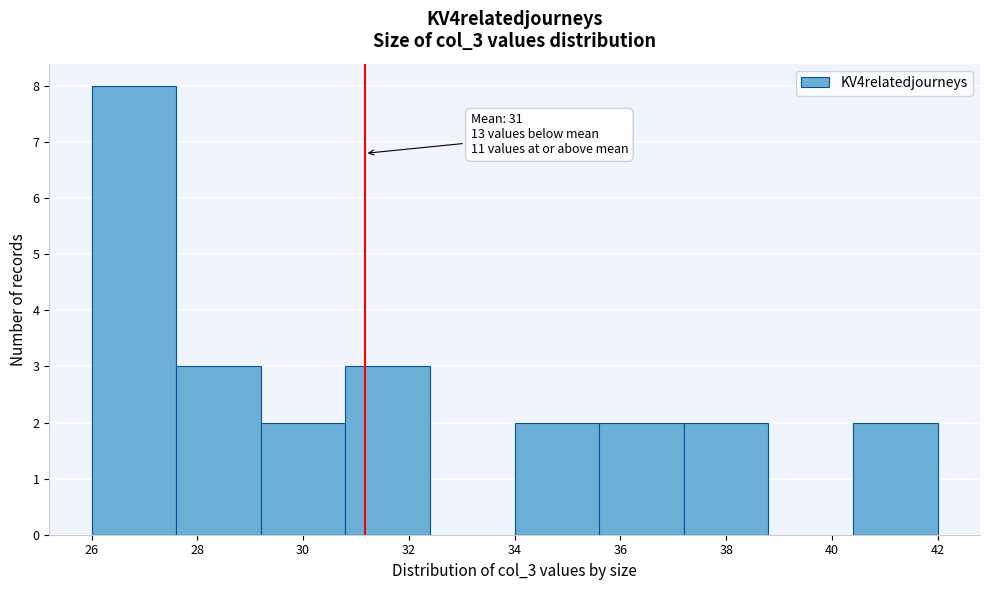

Over which range of the x-axis is the bar tallest?

26.0 to 27.6